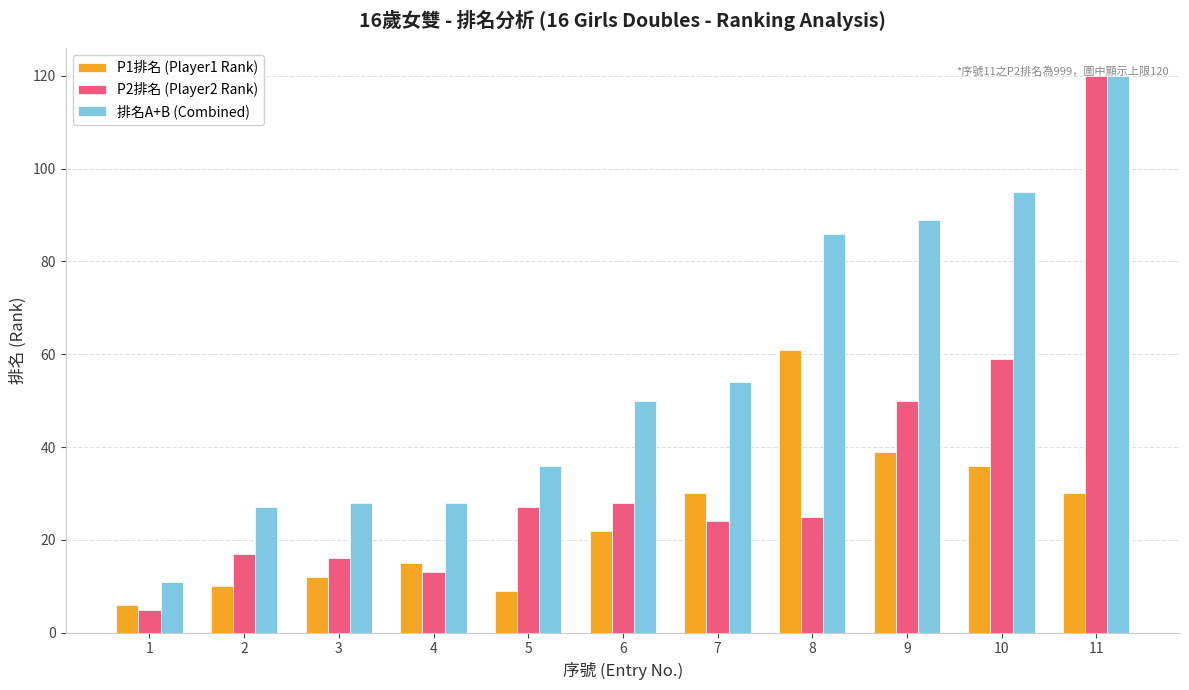

Reading left to right, list all the values displayed in this chart.

P1排名 (Player1 Rank): 1=6	2=10	3=12	4=15	5=9	6=22	7=30	8=61	9=39	10=36	11=30
P2排名 (Player2 Rank): 1=5	2=17	3=16	4=13	5=27	6=28	7=24	8=25	9=50	10=59	11=120
排名A+B (Combined): 1=11	2=27	3=28	4=28	5=36	6=50	7=54	8=86	9=89	10=95	11=120